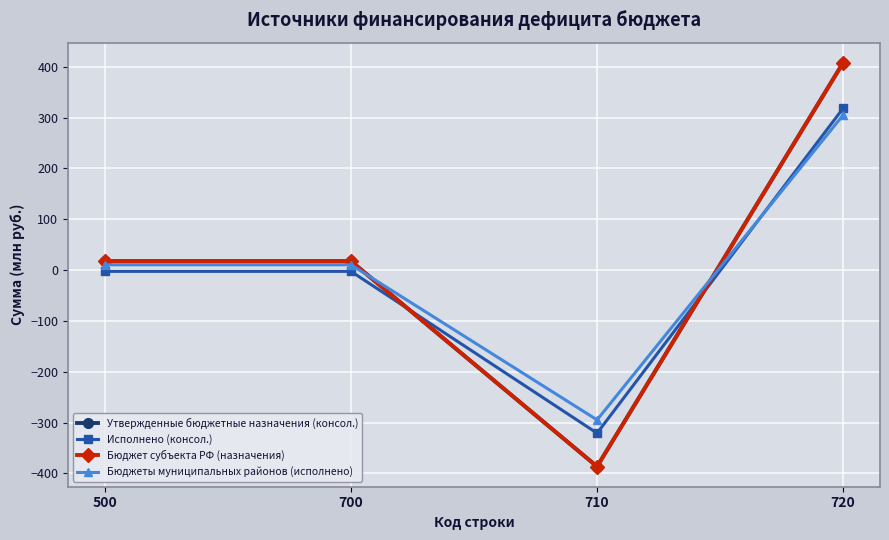

Does the chart have visible grid lines?

Yes